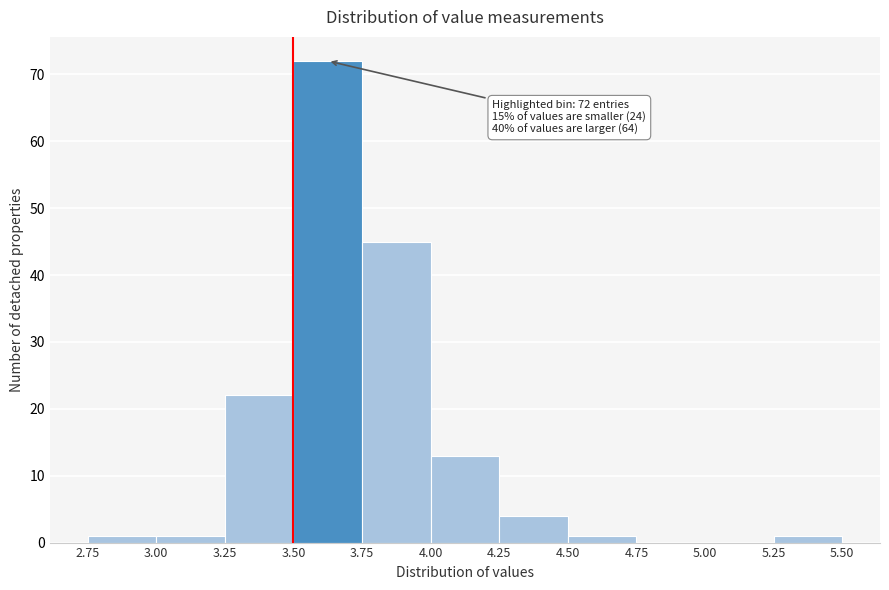

Over which range of the x-axis is the bar tallest?

3.50 to 3.75